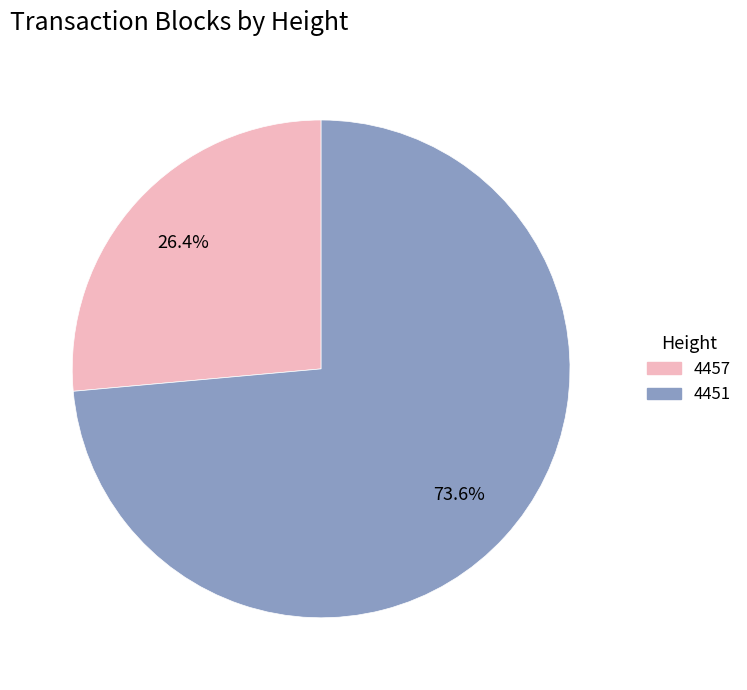

To the nearest percent, what is the combined percentage of 4451 and 4457?

100%